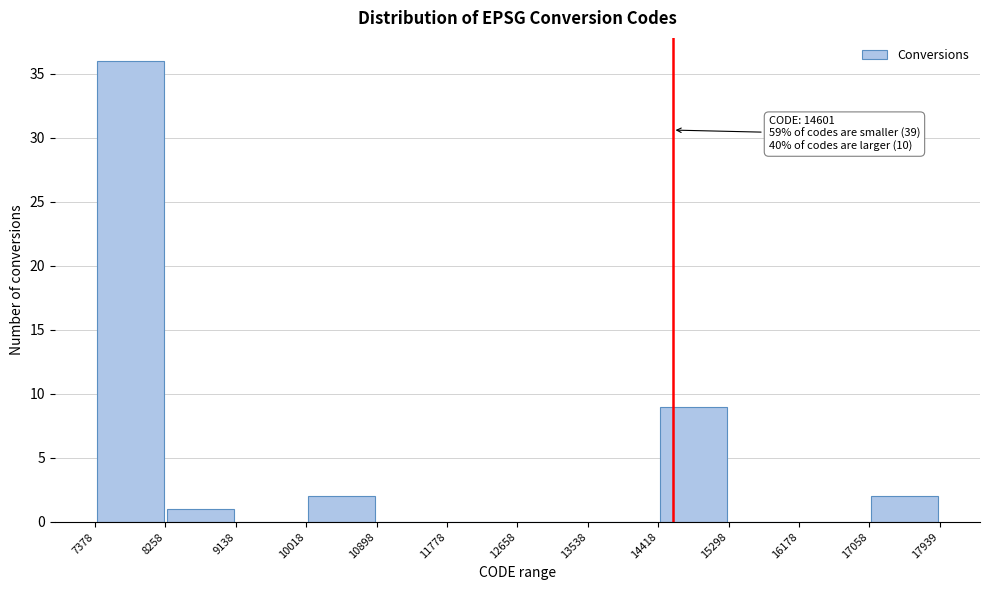

Over which range of the x-axis is the bar tallest?

7378 to 8258